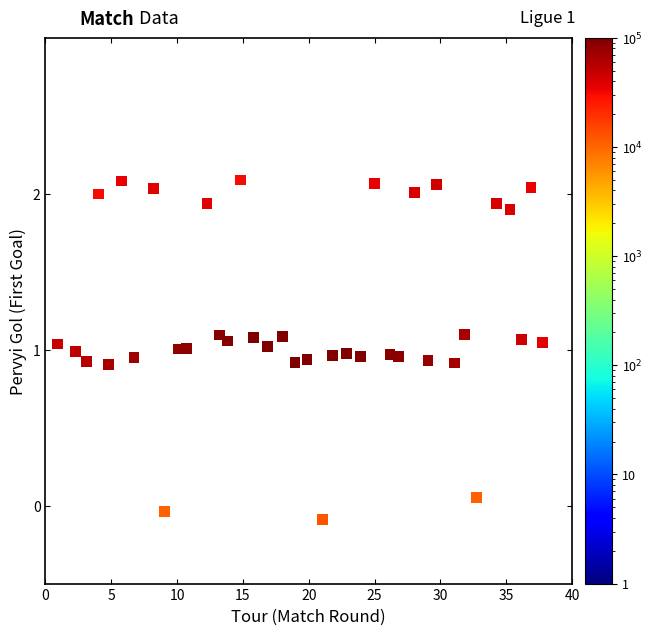

What is the range of Y values (max minus min)?

2.2